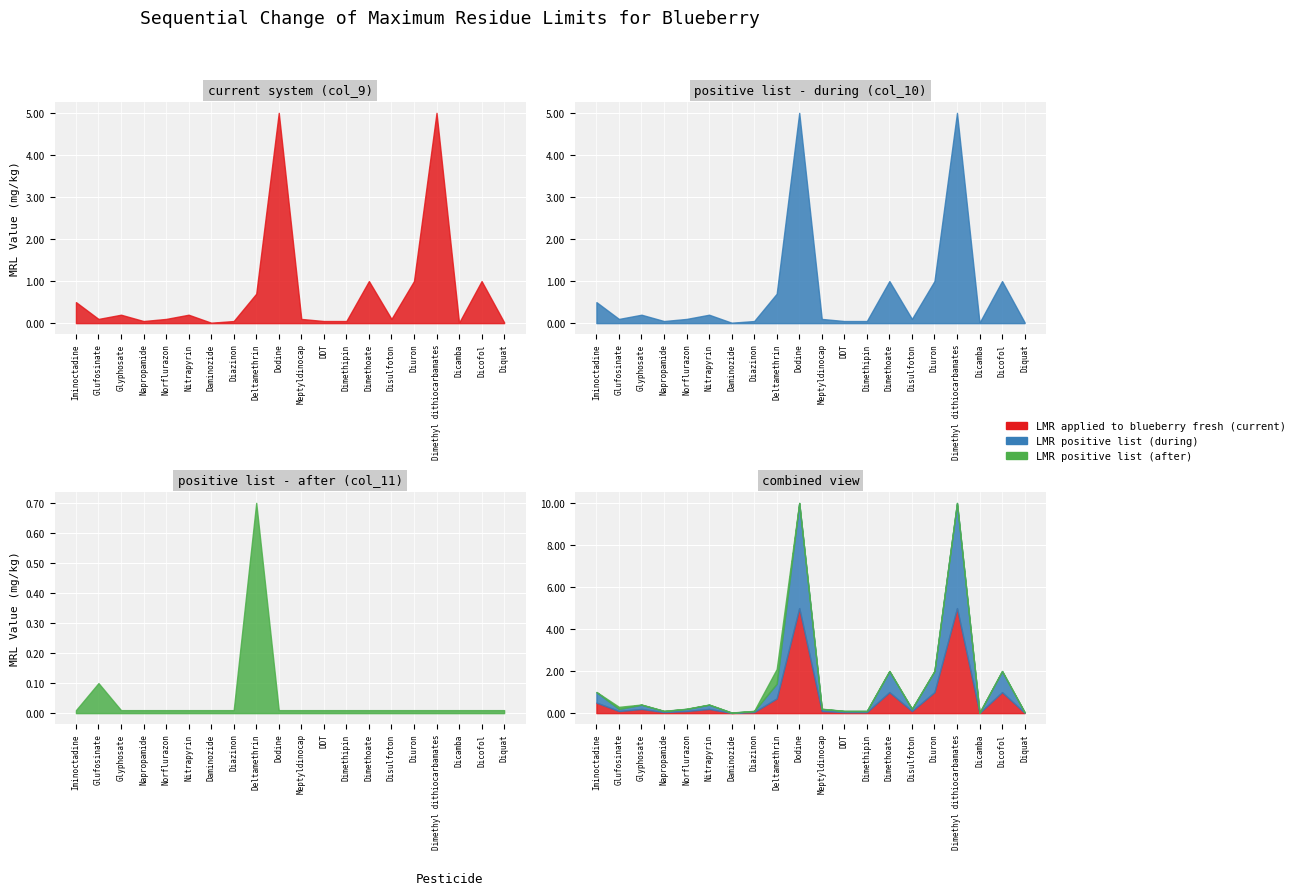

How many categories are shown in the chart?

20